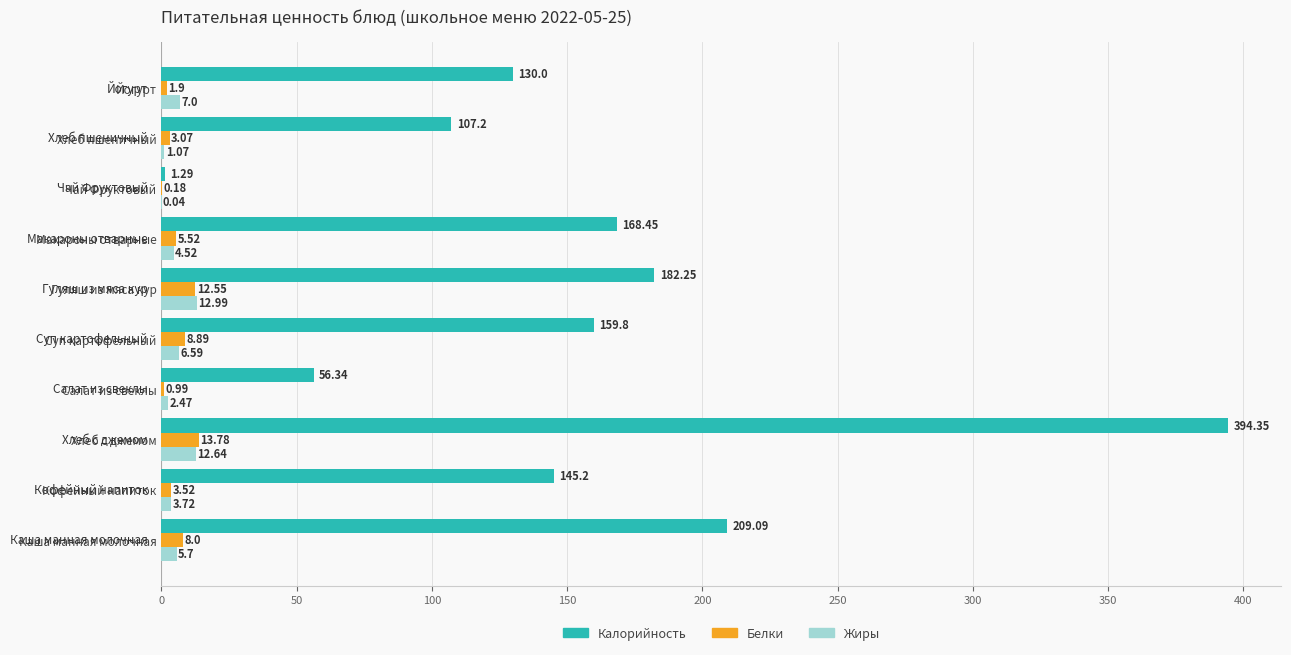

Which series changed the most between Хлеб с джемом and Йогурт?

Калорийность